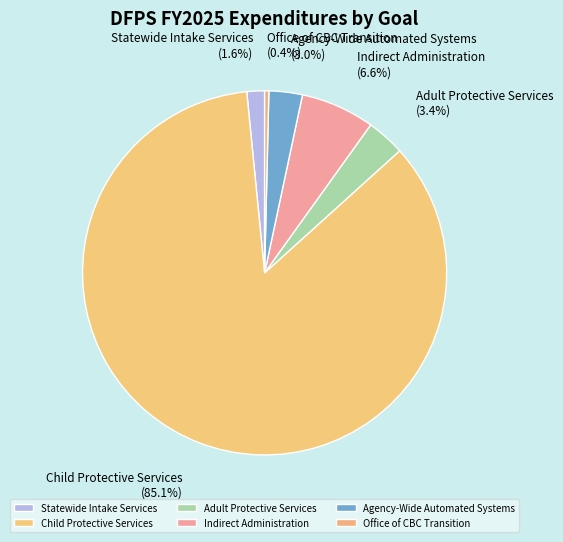

To the nearest percent, what portion does Agency-Wide Automated Systems represent?

3%